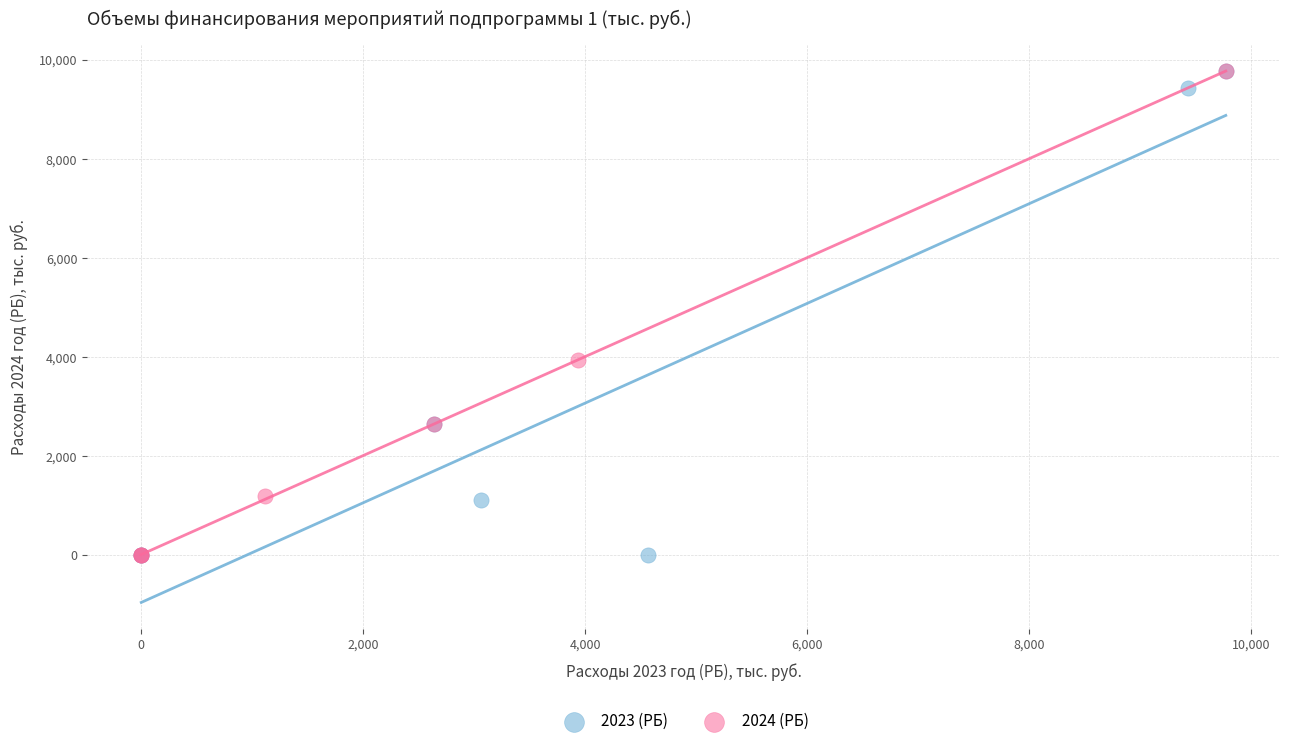

What are all the series names shown in the legend?

2023 (РБ), 2024 (РБ)